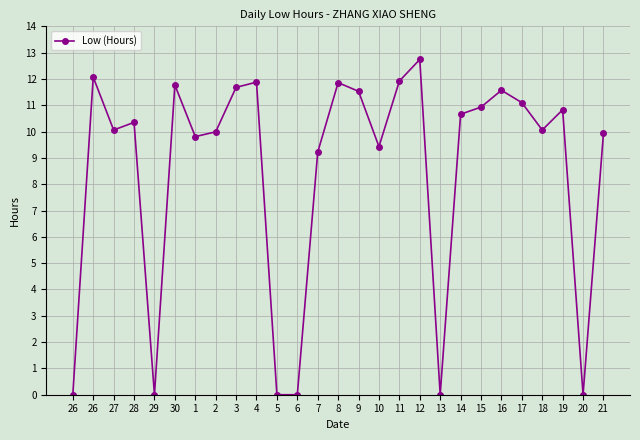

What is the difference between the maximum and second lowest values?

12.7